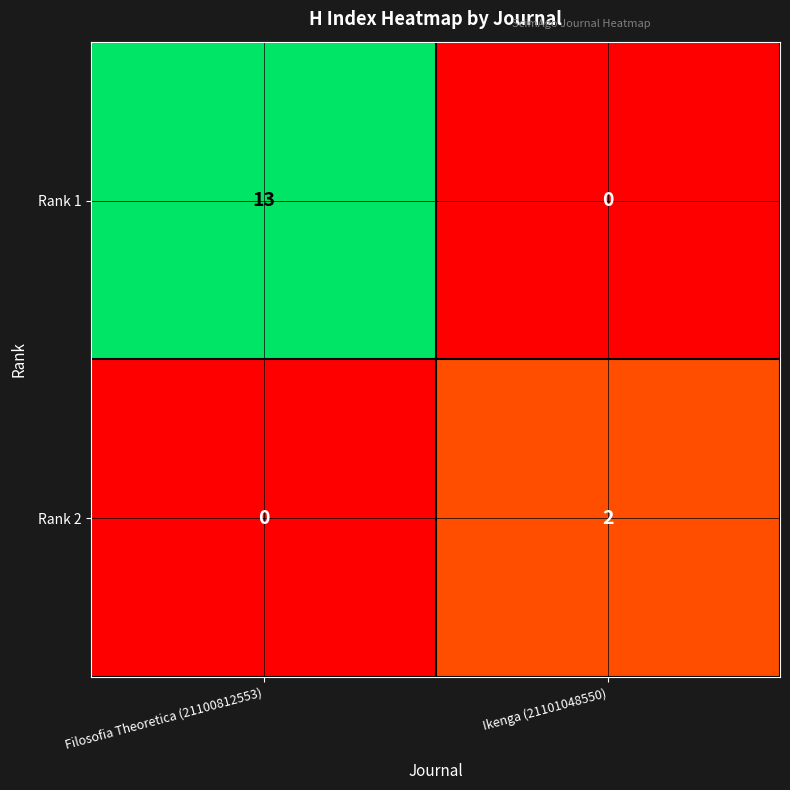

Between Filosofia Theoretica (21100812553) and Ikenga (21101048550), which series saw the biggest shift?

Rank 1